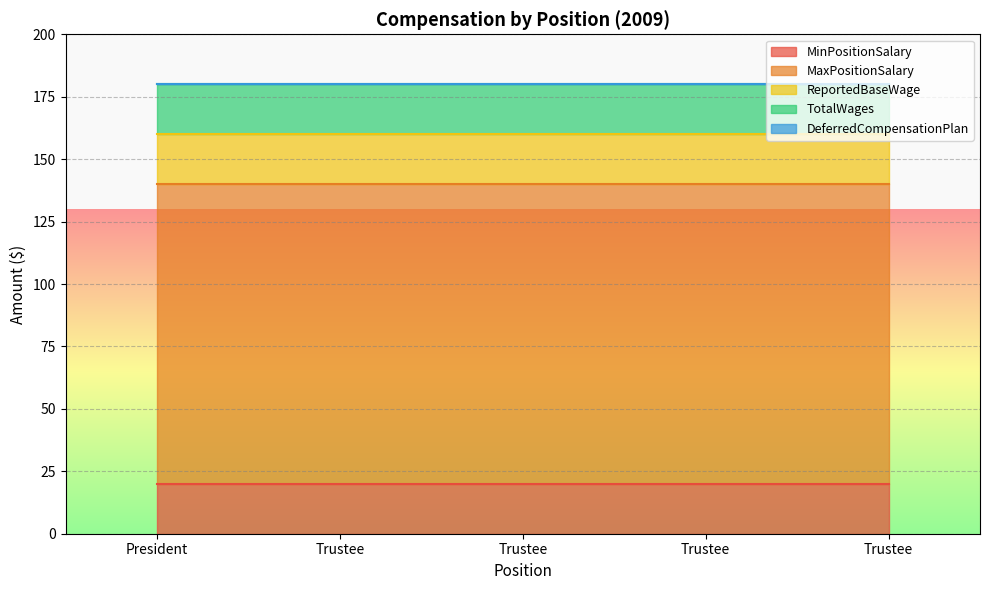

True or false: DeferredCompensationPlan has a value of 0 at President.

True